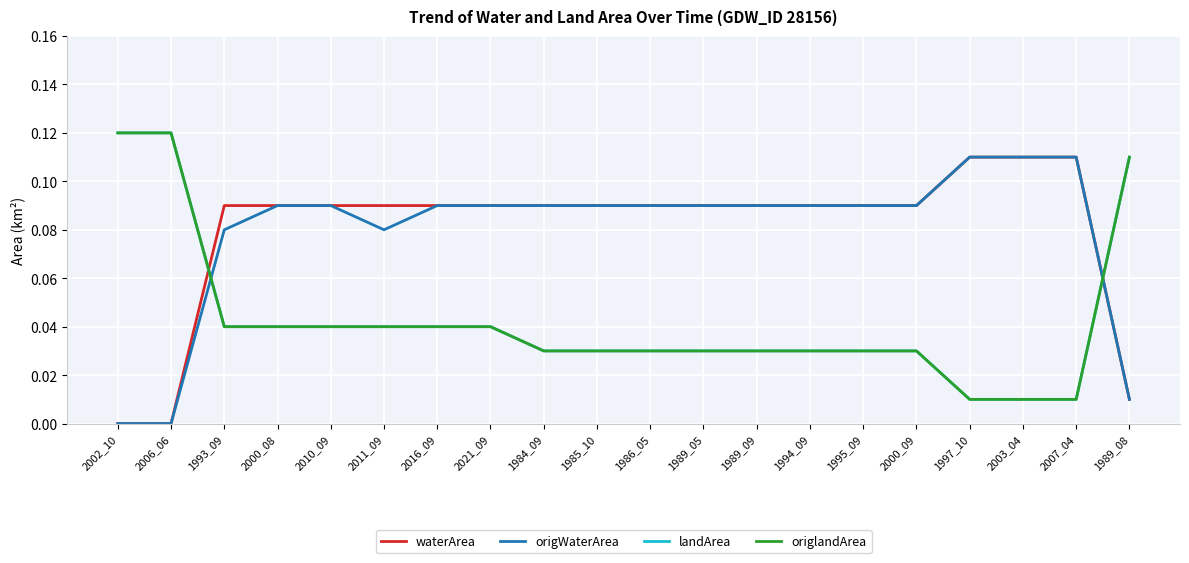

What is the difference between the second highest and second lowest values in the origWaterArea series?

0.1